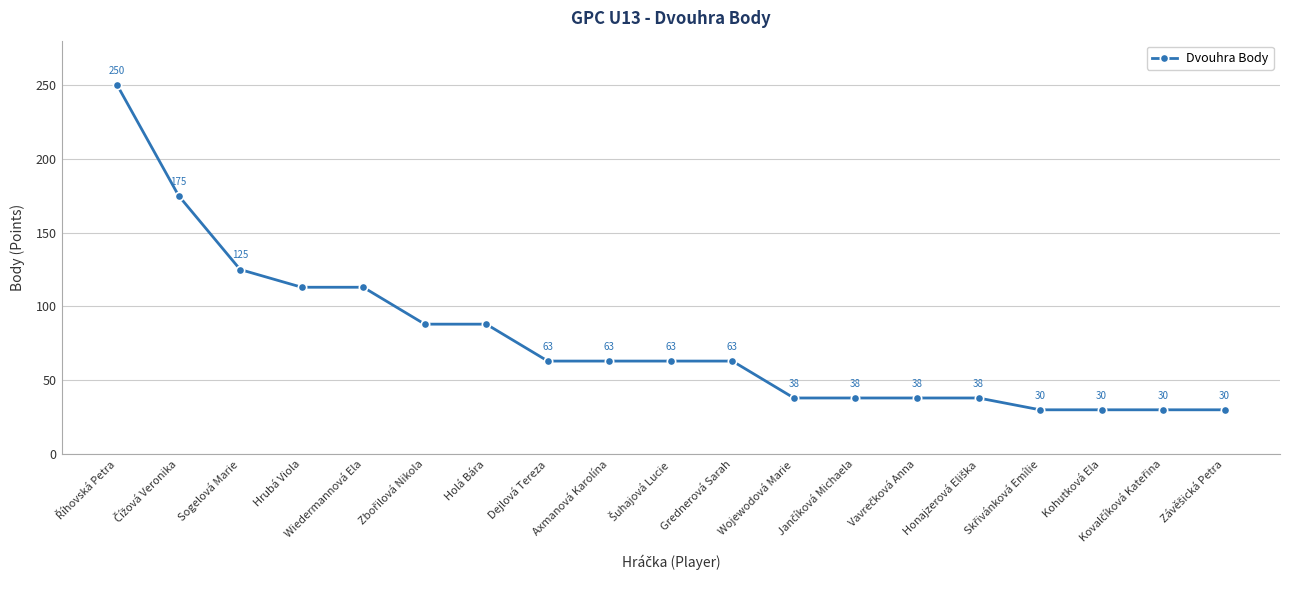

How many values are below 63?

8